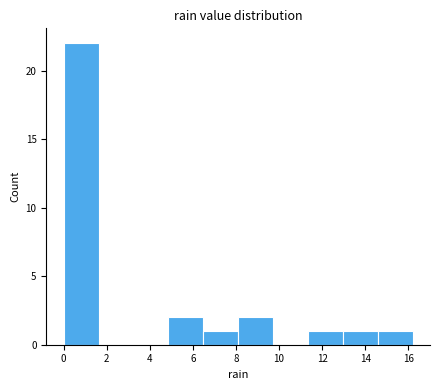

Reading left to right, transcribe this chart: for each bar, give the range it covers on the x-axis and its height. Neither the bar edges nor the heights are printed on the chart, so give them approximately, as read against the axes.

0.00 to 1.62: 22
1.62 to 3.24: 0
3.24 to 4.86: 0
4.86 to 6.48: 2
6.48 to 8.10: 1
8.10 to 9.72: 2
9.72 to 11.34: 0
11.34 to 12.96: 1
12.96 to 14.58: 1
14.58 to 16.20: 1